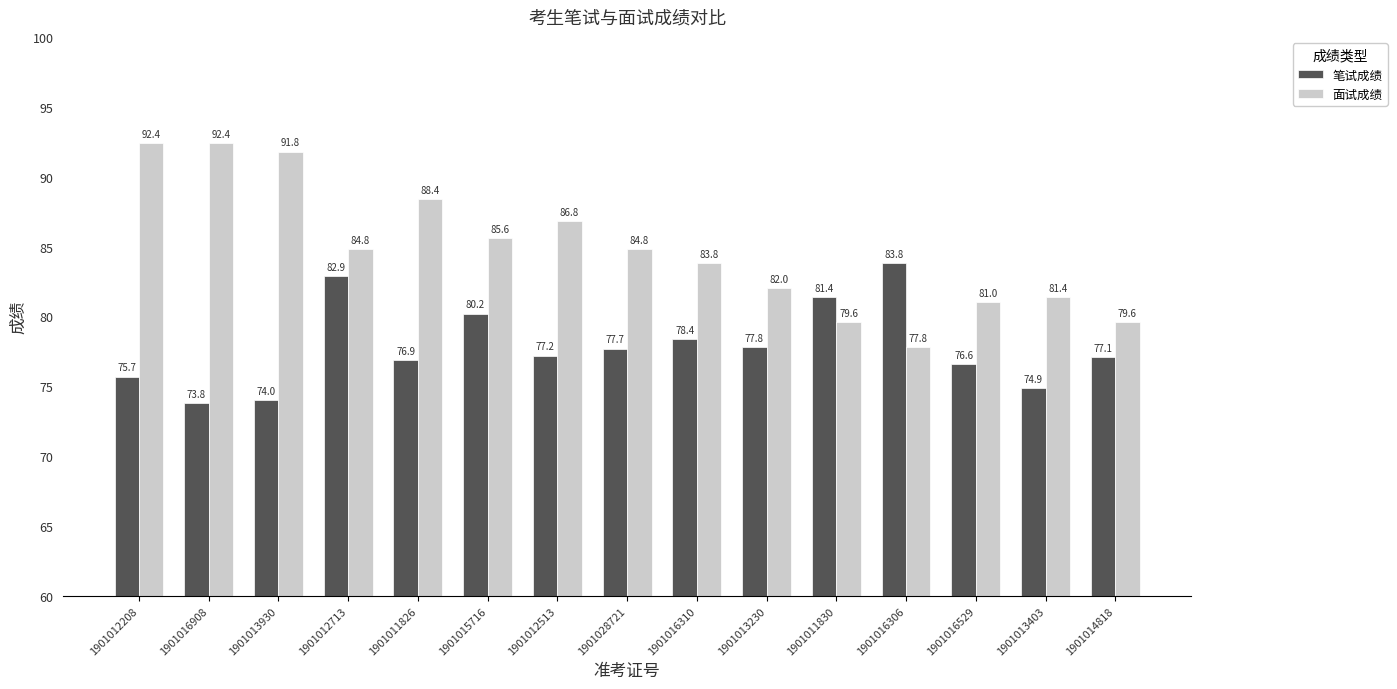

How many data points in 笔试成绩 are above 77?

9